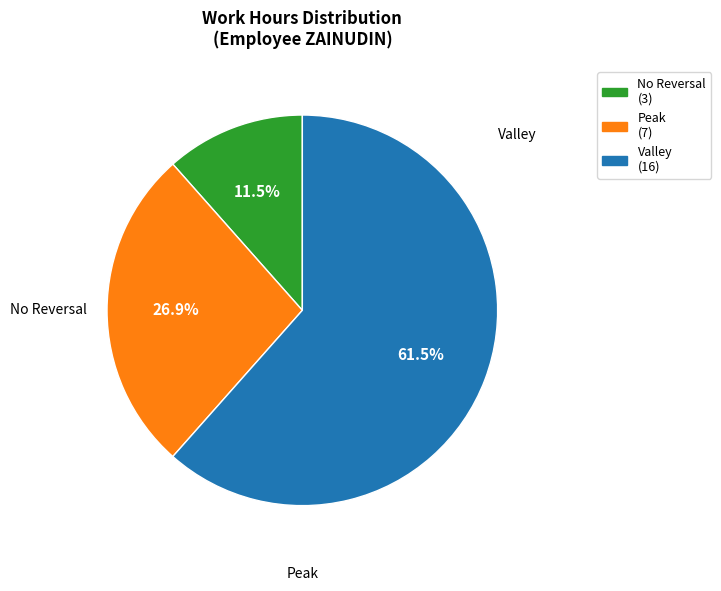

Does any single category account for the majority?

Yes